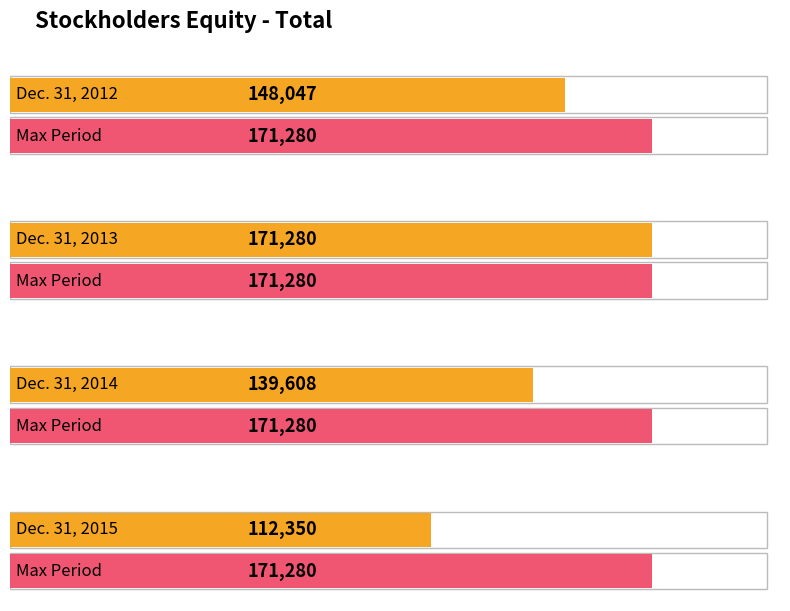

How many values exceed 148047?

1